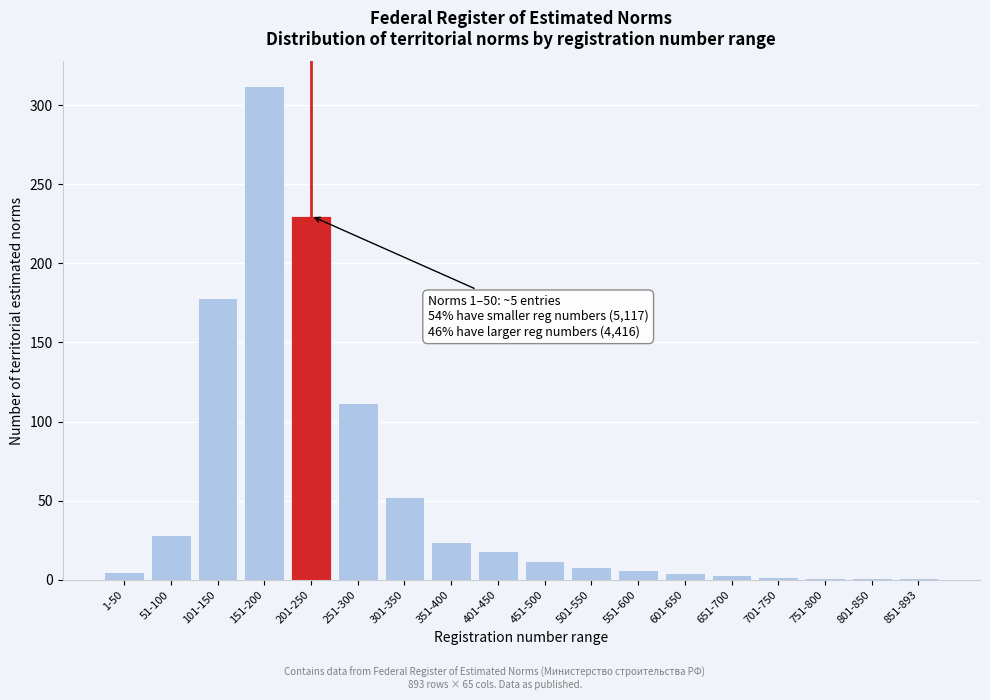

The value at 251-300 is 112. True or false?

True